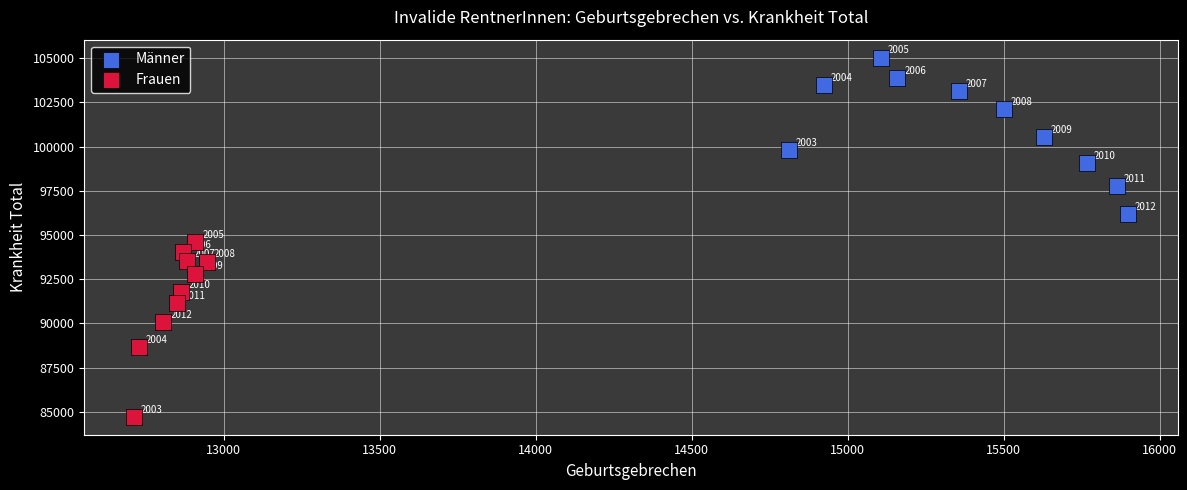

Which series reaches the minimum Y coordinate?

Frauen